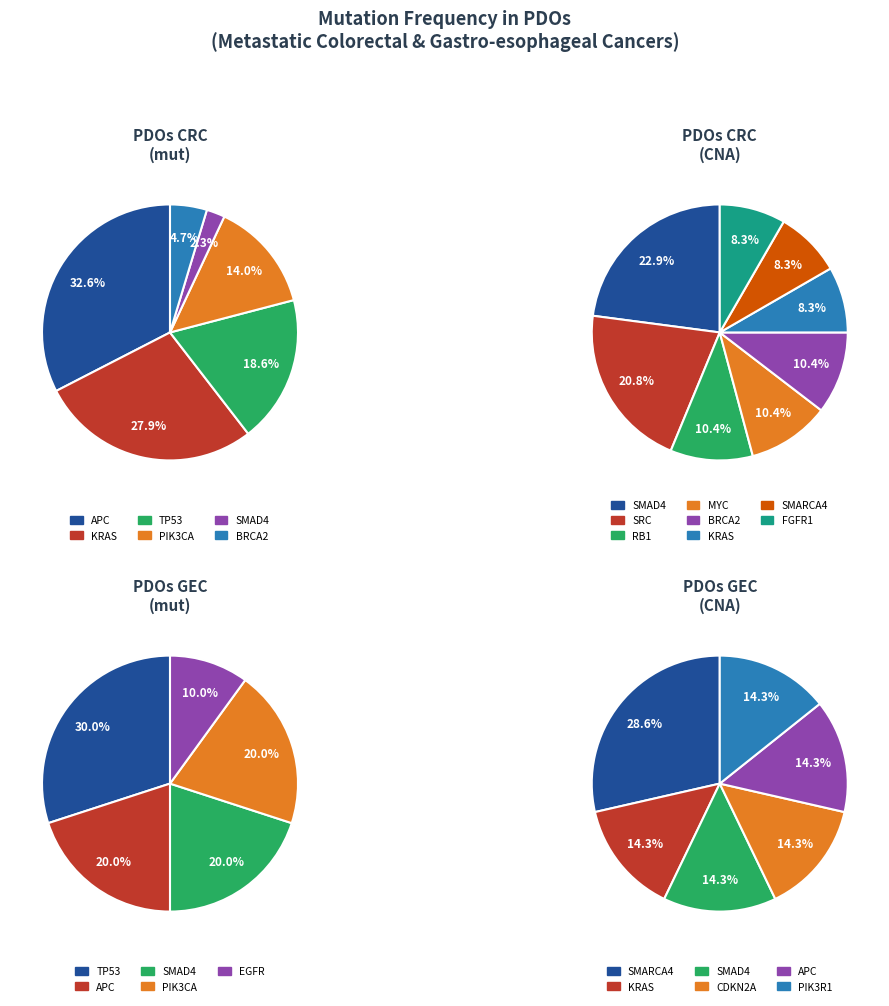

The TP53 slice represents 39% of the pie. True or false?

False